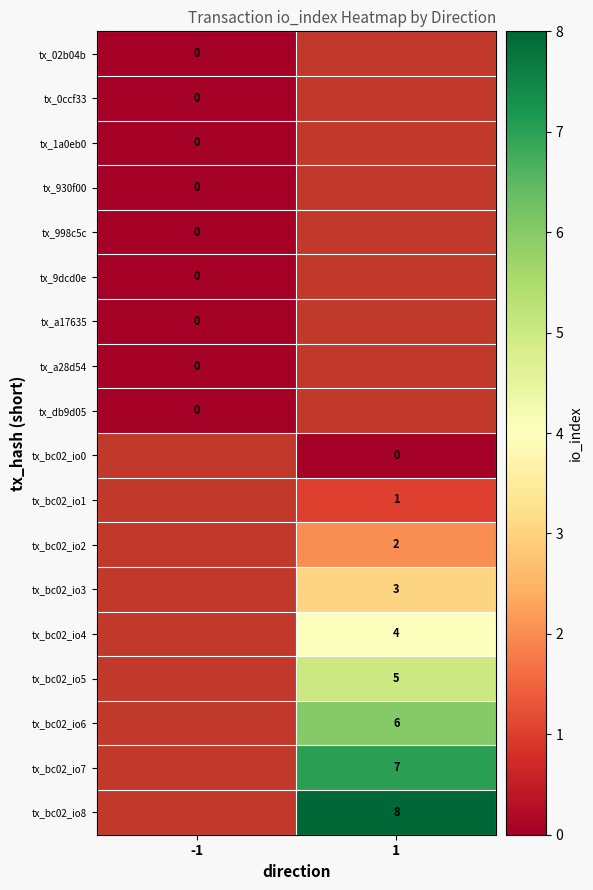

What is the maximum value shown in the chart?

8.0